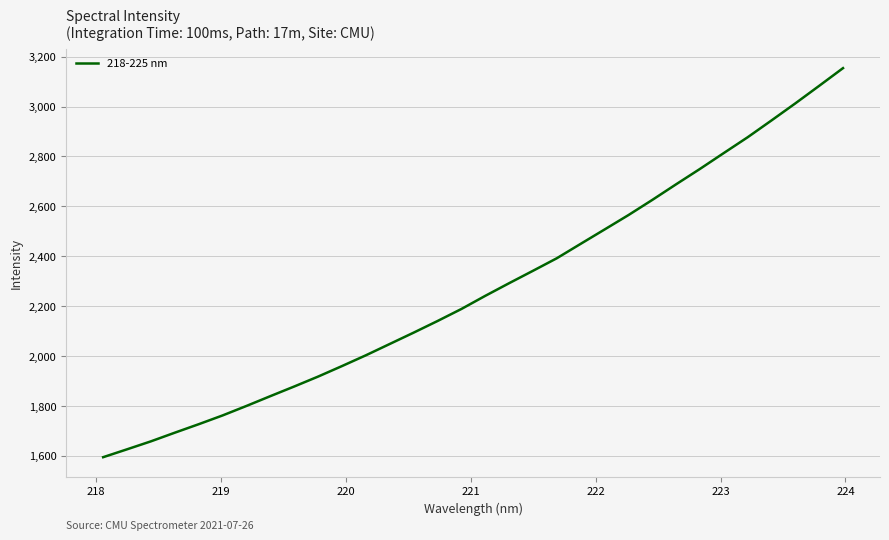

What is the difference between the maximum and minimum values?

1559.3